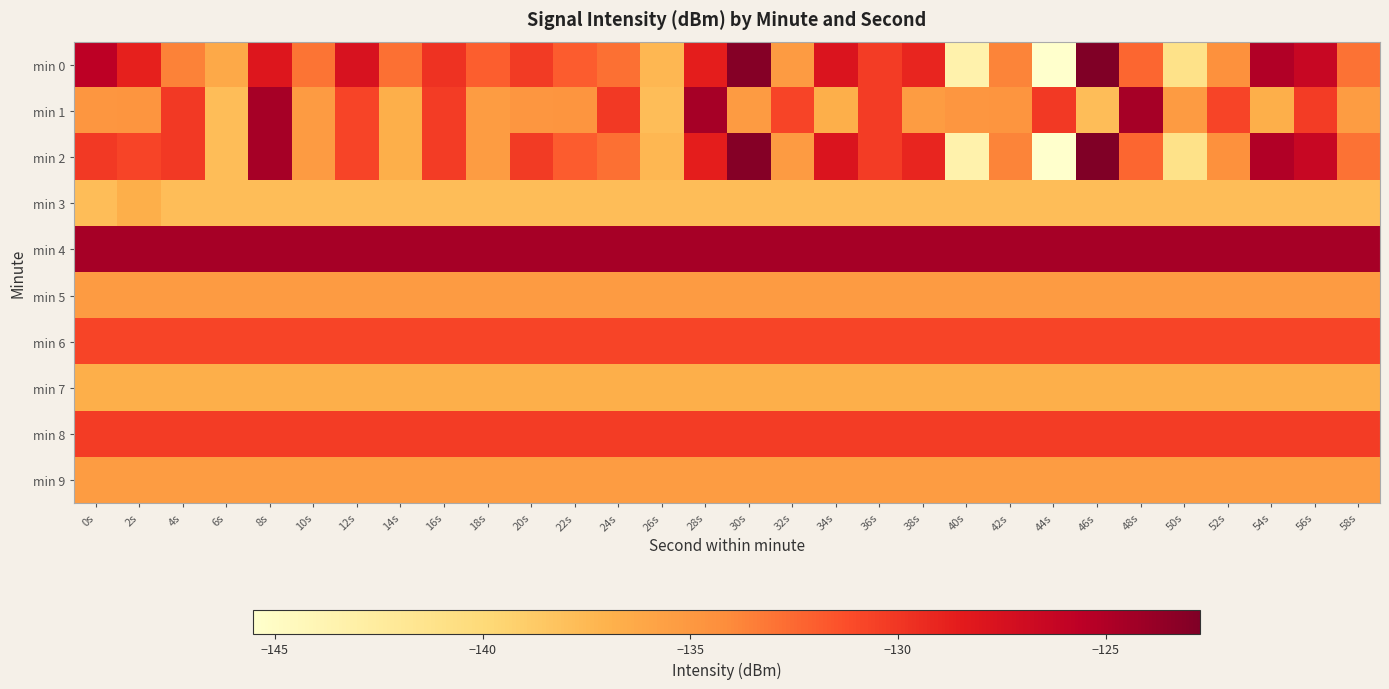

Reading left to right, extract all data points from this chart.

min 0: 0s=-125.6	2s=-128.9	4s=-133.6	6s=-136.3	8s=-128.1	10s=-133.0	12s=-127.6	14s=-132.8	16s=-129.8	18s=-132.0	20s=-130.2	22s=-132.0	24s=-132.8	26s=-137.4	28s=-128.6	30s=-123.0	32s=-135.2	34s=-127.9	36s=-130.3	38s=-129.1	40s=-143.4	42s=-133.7	44s=-145.5	46s=-122.7	48s=-132.4	50s=-141.1	52s=-134.4	54s=-125.1	56s=-126.4	58s=-133.0
min 1: 0s=-134.9	2s=-134.8	4s=-130.1	6s=-137.8	8s=-124.5	10s=-135.3	12s=-130.8	14s=-136.7	16s=-130.3	18s=-135.3	20s=-134.9	22s=-134.8	24s=-130.1	26s=-137.8	28s=-124.5	30s=-135.3	32s=-130.8	34s=-136.7	36s=-130.3	38s=-135.3	40s=-134.9	42s=-134.8	44s=-130.1	46s=-137.8	48s=-124.5	50s=-135.3	52s=-130.8	54s=-136.7	56s=-130.3	58s=-135.3
min 2: 0s=-130.1	2s=-130.8	4s=-130.1	6s=-137.8	8s=-124.5	10s=-135.3	12s=-130.8	14s=-136.7	16s=-130.3	18s=-135.3	20s=-130.2	22s=-132.0	24s=-132.8	26s=-137.4	28s=-128.6	30s=-123.0	32s=-135.2	34s=-127.9	36s=-130.3	38s=-129.1	40s=-143.4	42s=-133.7	44s=-145.5	46s=-122.7	48s=-132.4	50s=-141.1	52s=-134.4	54s=-125.1	56s=-126.4	58s=-133.0
min 3: 0s=-137.8	2s=-136.7	4s=-137.8	6s=-137.8	8s=-137.8	10s=-137.8	12s=-137.8	14s=-137.8	16s=-137.8	18s=-137.8	20s=-137.8	22s=-137.8	24s=-137.8	26s=-137.8	28s=-137.8	30s=-137.8	32s=-137.8	34s=-137.8	36s=-137.8	38s=-137.8	40s=-137.8	42s=-137.8	44s=-137.8	46s=-137.8	48s=-137.8	50s=-137.8	52s=-137.8	54s=-137.8	56s=-137.8	58s=-137.8
min 4: 0s=-124.5	2s=-124.5	4s=-124.5	6s=-124.5	8s=-124.5	10s=-124.5	12s=-124.5	14s=-124.5	16s=-124.5	18s=-124.5	20s=-124.5	22s=-124.5	24s=-124.5	26s=-124.5	28s=-124.5	30s=-124.5	32s=-124.5	34s=-124.5	36s=-124.5	38s=-124.5	40s=-124.5	42s=-124.5	44s=-124.5	46s=-124.5	48s=-124.5	50s=-124.5	52s=-124.5	54s=-124.5	56s=-124.5	58s=-124.5
min 5: 0s=-135.3	2s=-135.3	4s=-135.3	6s=-135.3	8s=-135.3	10s=-135.3	12s=-135.3	14s=-135.3	16s=-135.3	18s=-135.3	20s=-135.3	22s=-135.3	24s=-135.3	26s=-135.3	28s=-135.3	30s=-135.3	32s=-135.3	34s=-135.3	36s=-135.3	38s=-135.3	40s=-135.3	42s=-135.3	44s=-135.3	46s=-135.3	48s=-135.3	50s=-135.3	52s=-135.3	54s=-135.3	56s=-135.3	58s=-135.3
min 6: 0s=-130.8	2s=-130.8	4s=-130.8	6s=-130.8	8s=-130.8	10s=-130.8	12s=-130.8	14s=-130.8	16s=-130.8	18s=-130.8	20s=-130.8	22s=-130.8	24s=-130.8	26s=-130.8	28s=-130.8	30s=-130.8	32s=-130.8	34s=-130.8	36s=-130.8	38s=-130.8	40s=-130.8	42s=-130.8	44s=-130.8	46s=-130.8	48s=-130.8	50s=-130.8	52s=-130.8	54s=-130.8	56s=-130.8	58s=-130.8
min 7: 0s=-136.7	2s=-136.7	4s=-136.7	6s=-136.7	8s=-136.7	10s=-136.7	12s=-136.7	14s=-136.7	16s=-136.7	18s=-136.7	20s=-136.7	22s=-136.7	24s=-136.7	26s=-136.7	28s=-136.7	30s=-136.7	32s=-136.7	34s=-136.7	36s=-136.7	38s=-136.7	40s=-136.7	42s=-136.7	44s=-136.7	46s=-136.7	48s=-136.7	50s=-136.7	52s=-136.7	54s=-136.7	56s=-136.7	58s=-136.7
min 8: 0s=-130.3	2s=-130.3	4s=-130.3	6s=-130.3	8s=-130.3	10s=-130.3	12s=-130.3	14s=-130.3	16s=-130.3	18s=-130.3	20s=-130.3	22s=-130.3	24s=-130.3	26s=-130.3	28s=-130.3	30s=-130.3	32s=-130.3	34s=-130.3	36s=-130.3	38s=-130.3	40s=-130.3	42s=-130.3	44s=-130.3	46s=-130.3	48s=-130.3	50s=-130.3	52s=-130.3	54s=-130.3	56s=-130.3	58s=-130.3
min 9: 0s=-135.3	2s=-135.3	4s=-135.3	6s=-135.3	8s=-135.3	10s=-135.3	12s=-135.3	14s=-135.3	16s=-135.3	18s=-135.3	20s=-135.3	22s=-135.3	24s=-135.3	26s=-135.3	28s=-135.3	30s=-135.3	32s=-135.3	34s=-135.3	36s=-135.3	38s=-135.3	40s=-135.3	42s=-135.3	44s=-135.3	46s=-135.3	48s=-135.3	50s=-135.3	52s=-135.3	54s=-135.3	56s=-135.3	58s=-135.3